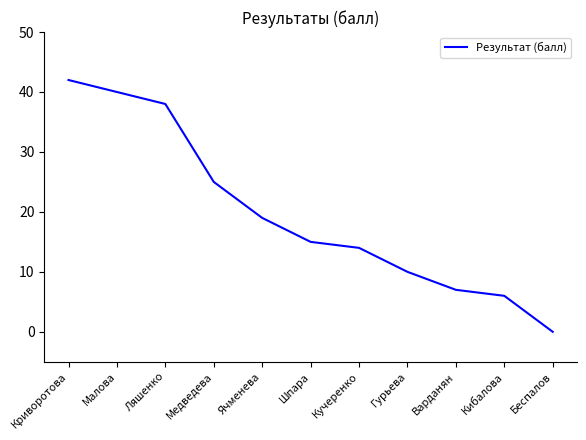

Rank the categories by value from lowest to highest.

Беспалов, Кибалова, Варданян, Гурьева, Кучеренко, Шпара, Ячменева, Медведева, Ляшенко, Малова, Криворотова